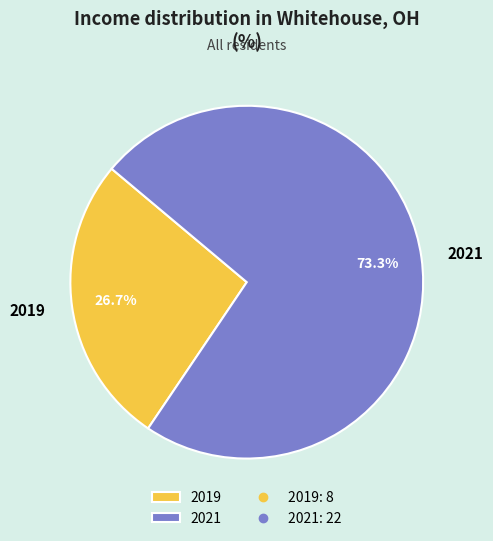

Count the number of slices in the pie.

2